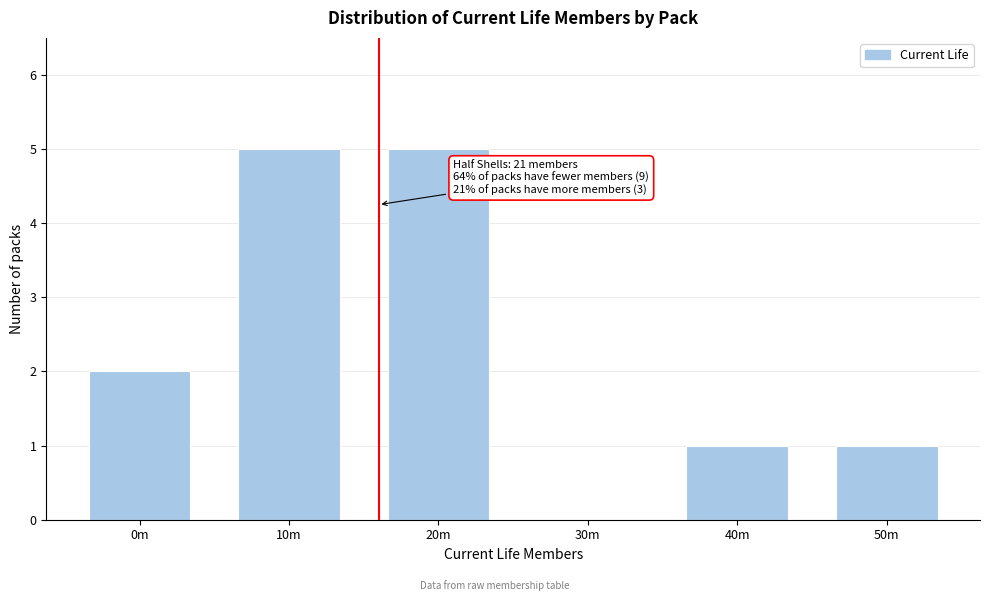

Reading left to right, transcribe all the data shown in this chart.

0m=2	10m=5	20m=5	30m=0	40m=1	50m=1